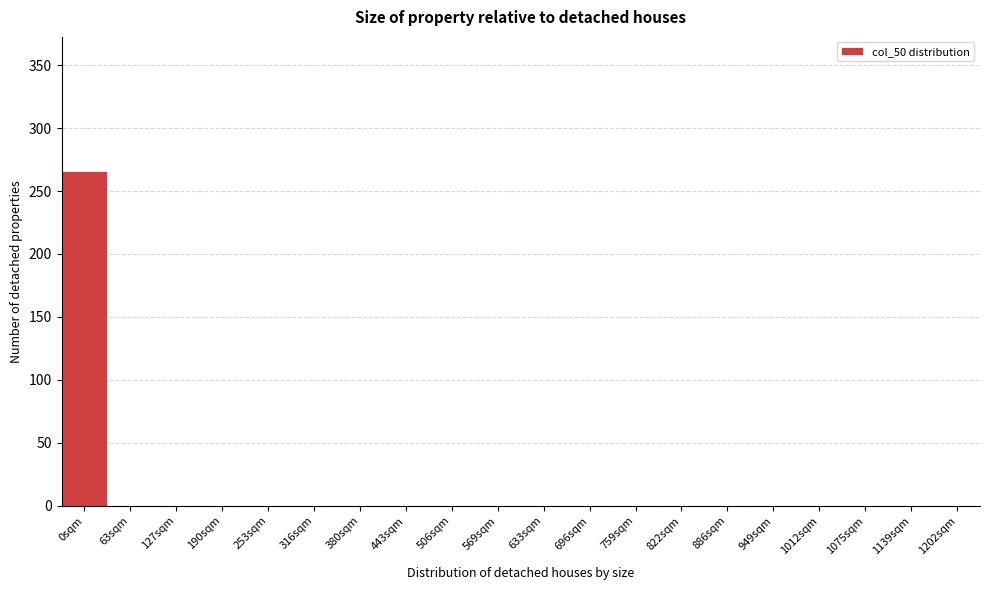

Reading left to right, list all the values displayed in this chart.

0sqm=266	63sqm=0	127sqm=0	190sqm=0	253sqm=0	316sqm=0	380sqm=0	443sqm=0	506sqm=0	569sqm=0	633sqm=0	696sqm=0	759sqm=0	822sqm=0	886sqm=0	949sqm=0	1012sqm=0	1075sqm=0	1139sqm=0	1202sqm=0